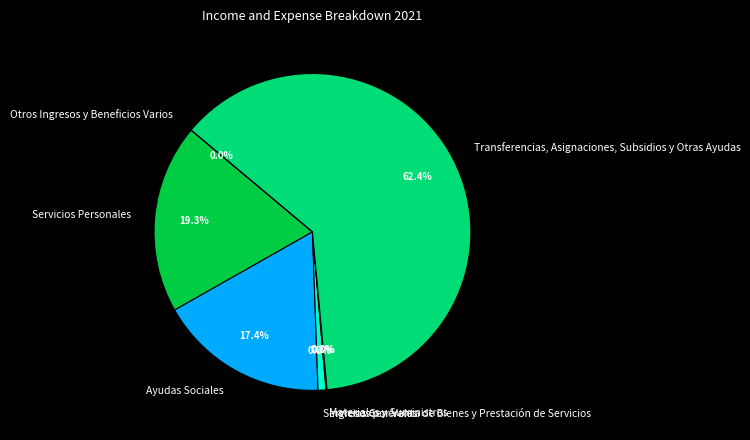

What percentage is the Servicios Personales slice, to the nearest percent?

19%